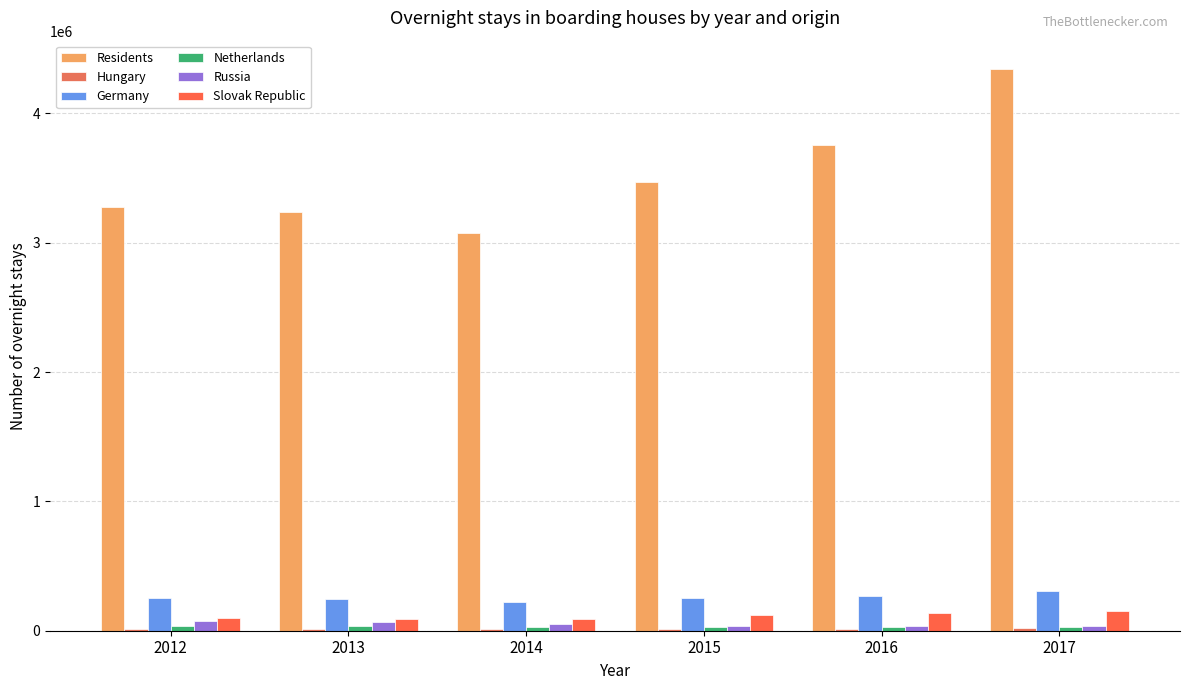

What is the average value of the Slovak Republic series?

114957